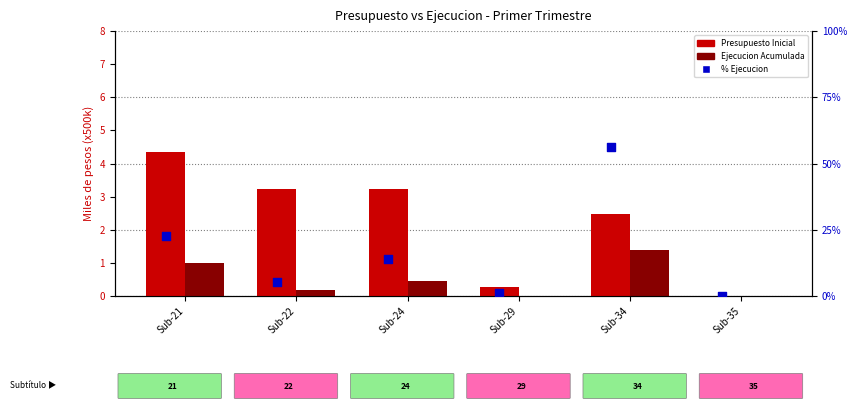

Which series contains the lowest Y value?

Ejecucion Acumulada